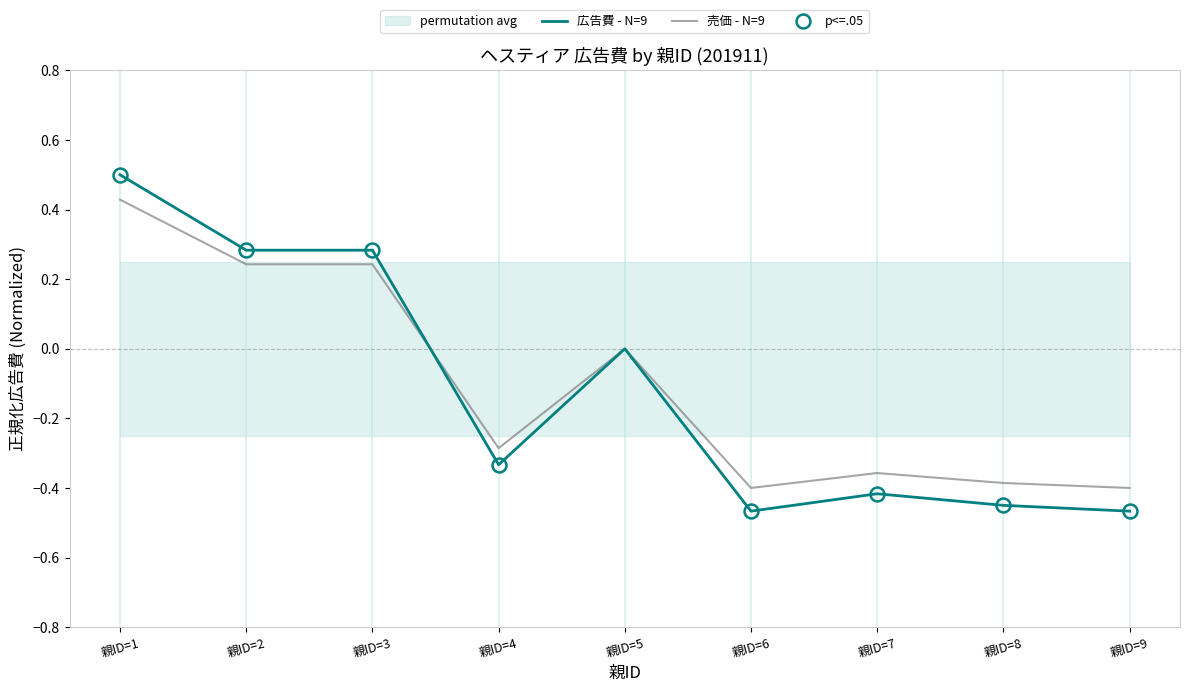

Between 親ID=4 and 親ID=6, which is larger?

親ID=4